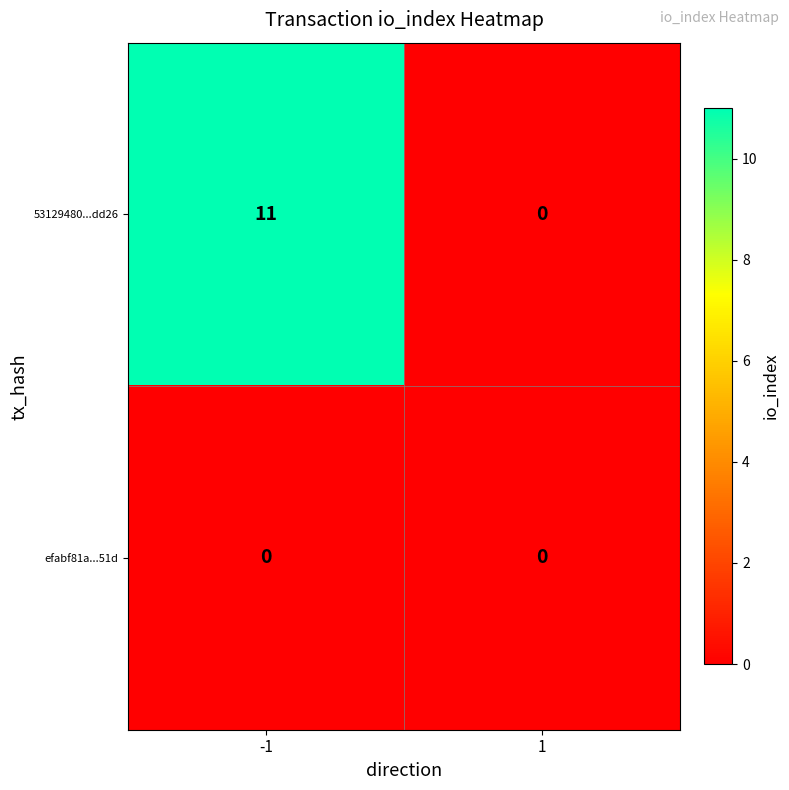

At which category is the sum across all series the highest?

-1